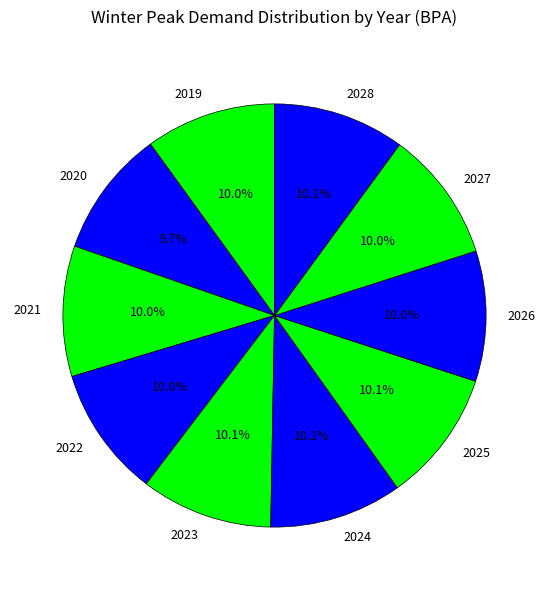

Approximately how many times larger is the value at 2019 compared to 2022?

1.0